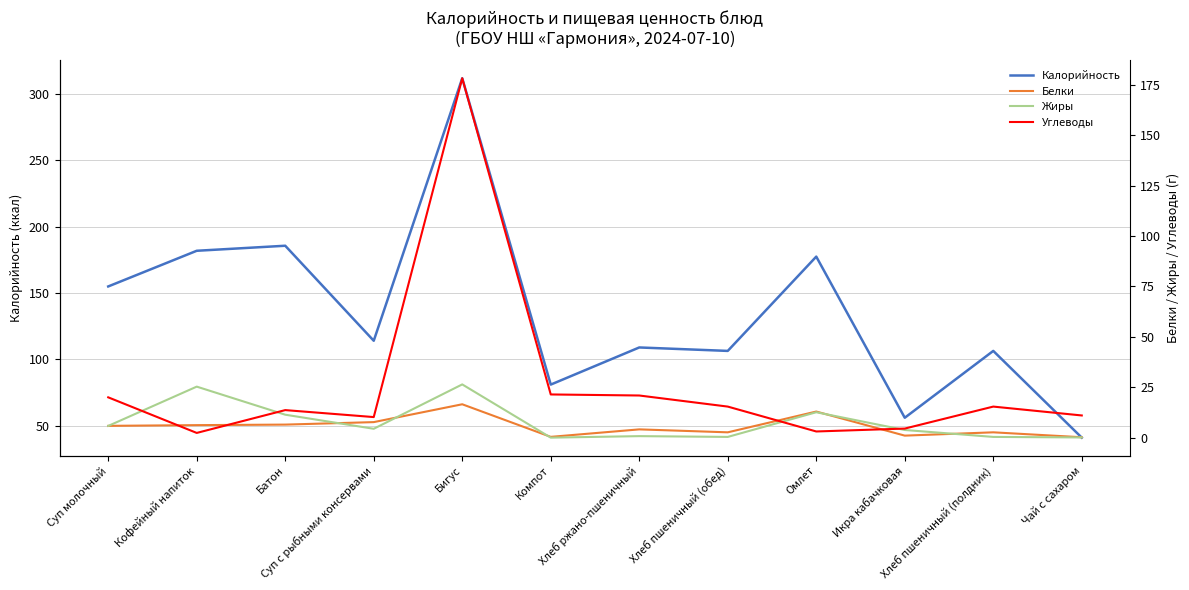

In Белки, how many points are higher than both neighbors (excluding endpoints)?

4